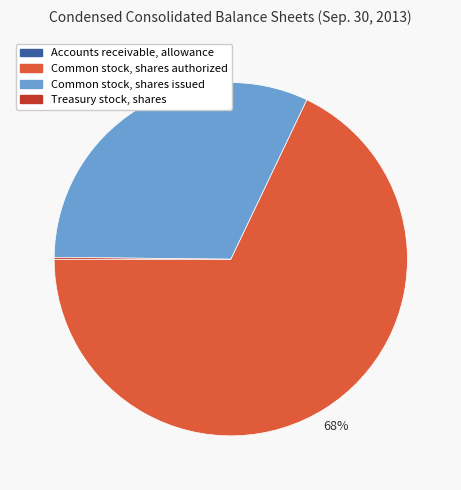

Which slice is the largest?

Common stock, shares authorized